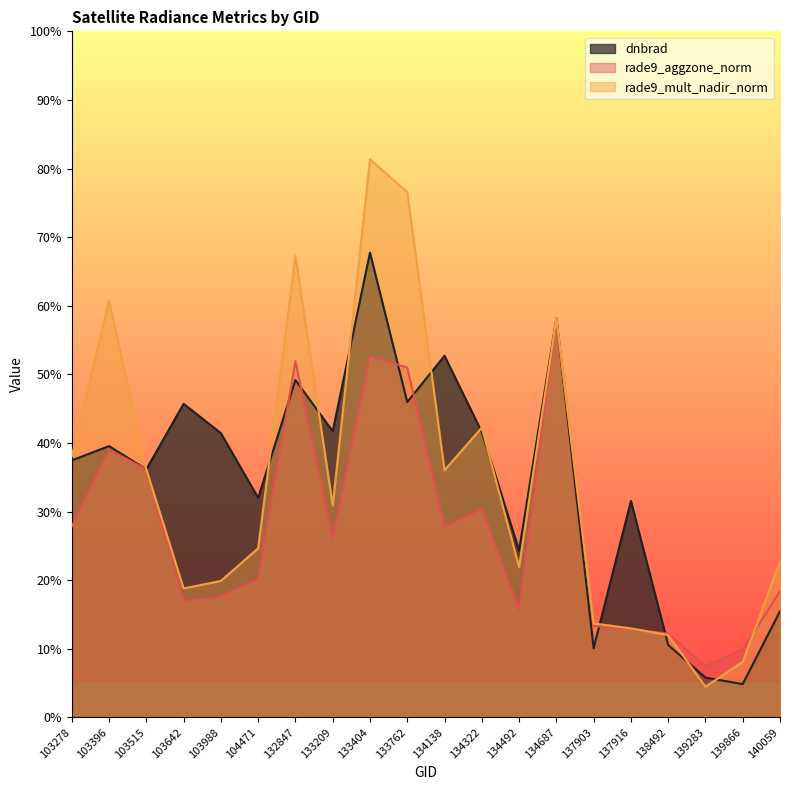

Which series has the largest total across all categories?

dnbrad